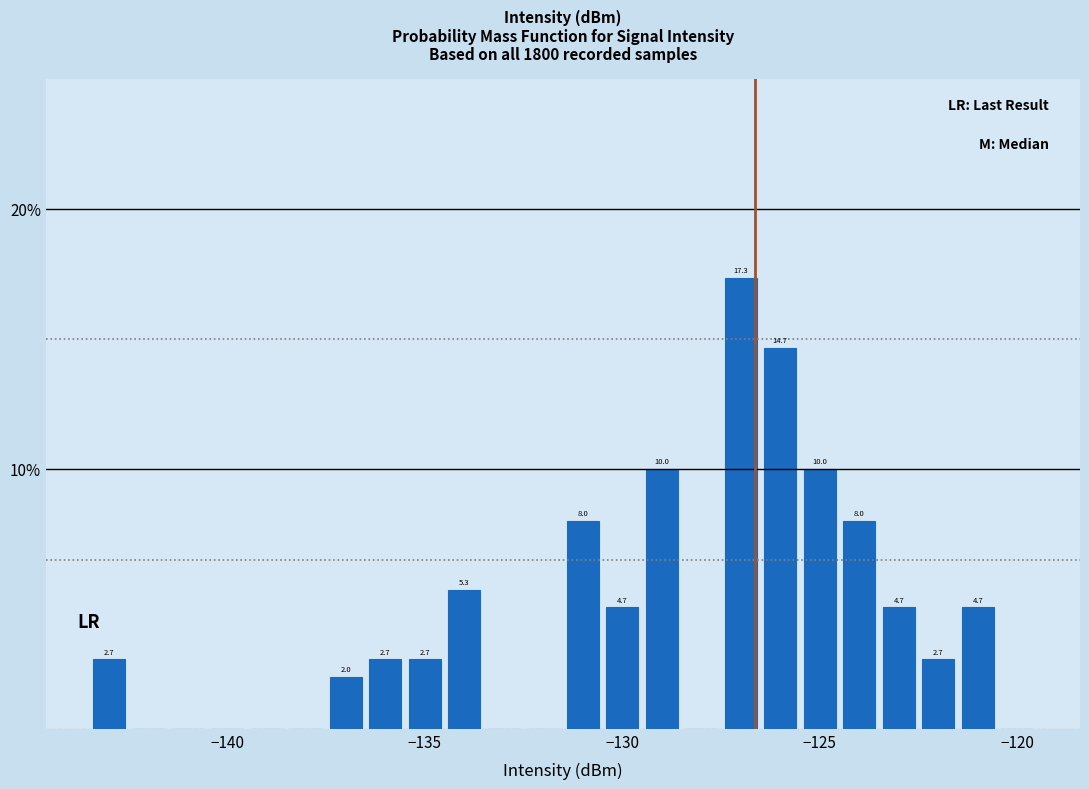

Around what value on the x-axis is the tallest bar? Give the approximate position of its centre, as read against the axis.

-127.0